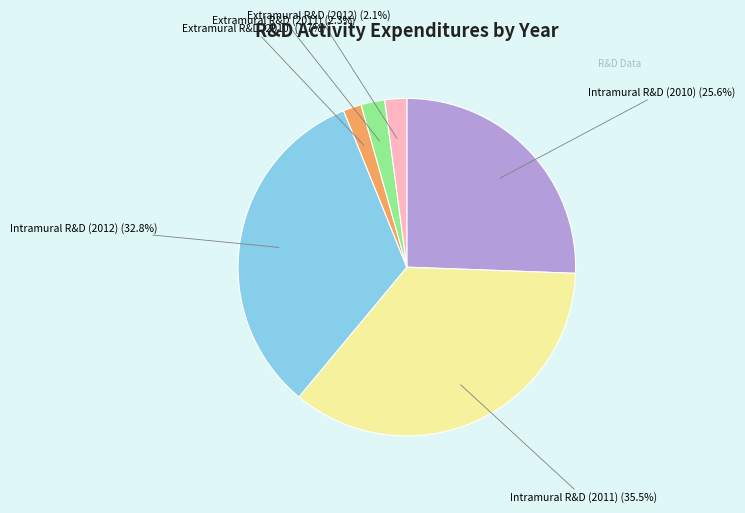

Which slice is the largest?

Intramural R&D (2011)